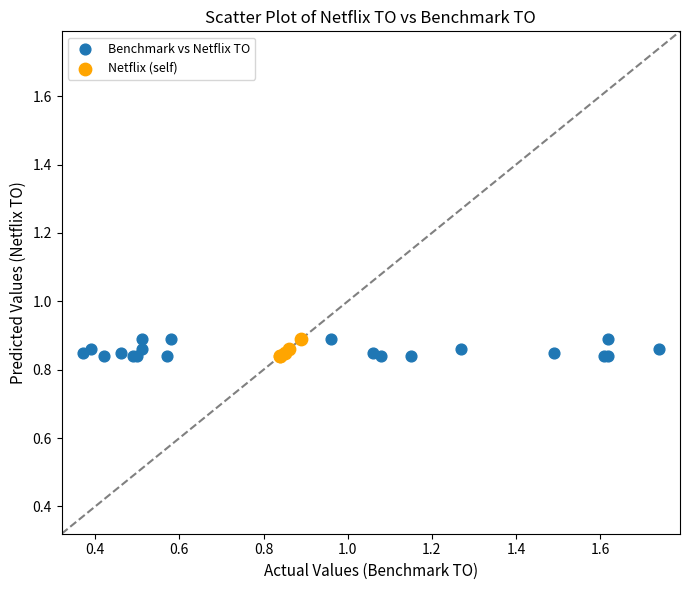

Which series has the largest Y range (max minus min)?

Benchmark vs Netflix TO